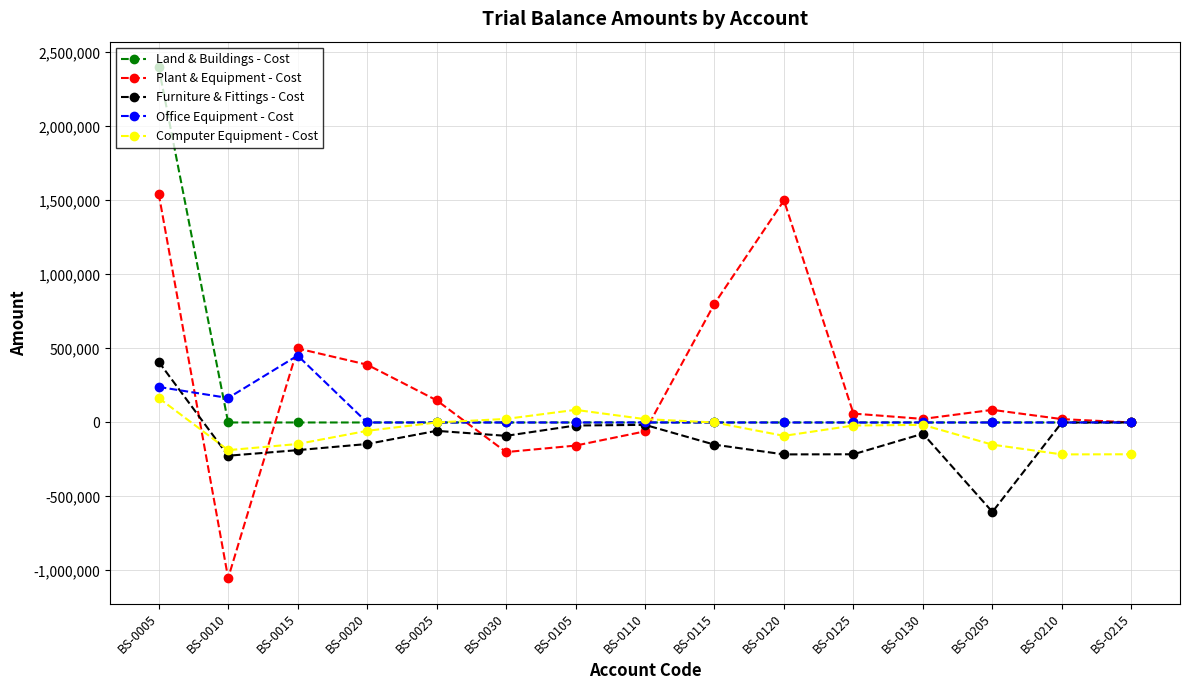

The Office Equipment - Cost series shows 282913 at BS-0115. True or false?

False